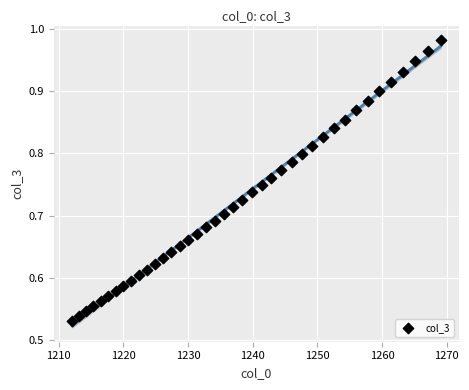

What is the range of X values (max minus min)?

57.0